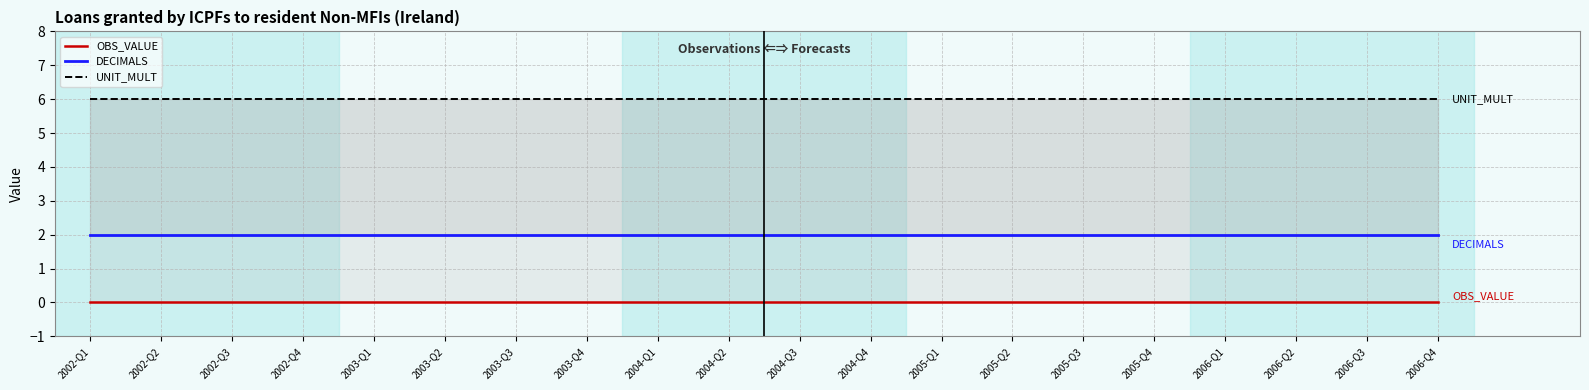

List the series in order of their peak value, lowest first.

OBS_VALUE, DECIMALS, UNIT_MULT